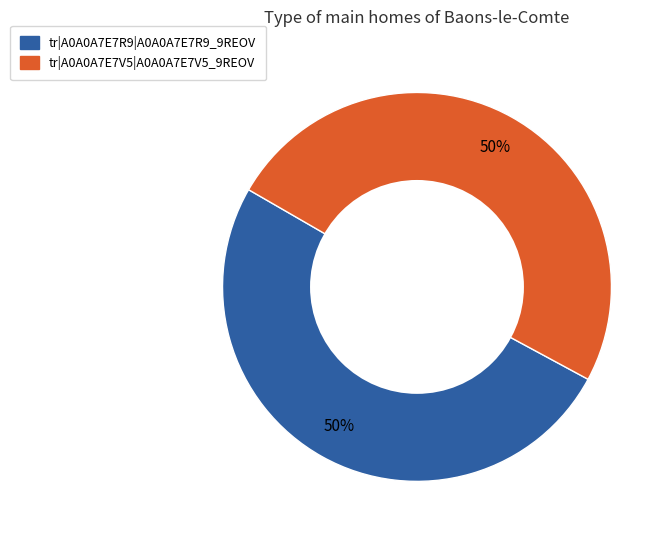

Approximately how many times larger is the value at tr|A0A0A7E7R9|A0A0A7E7R9_9REOV compared to tr|A0A0A7E7V5|A0A0A7E7V5_9REOV?

1.0